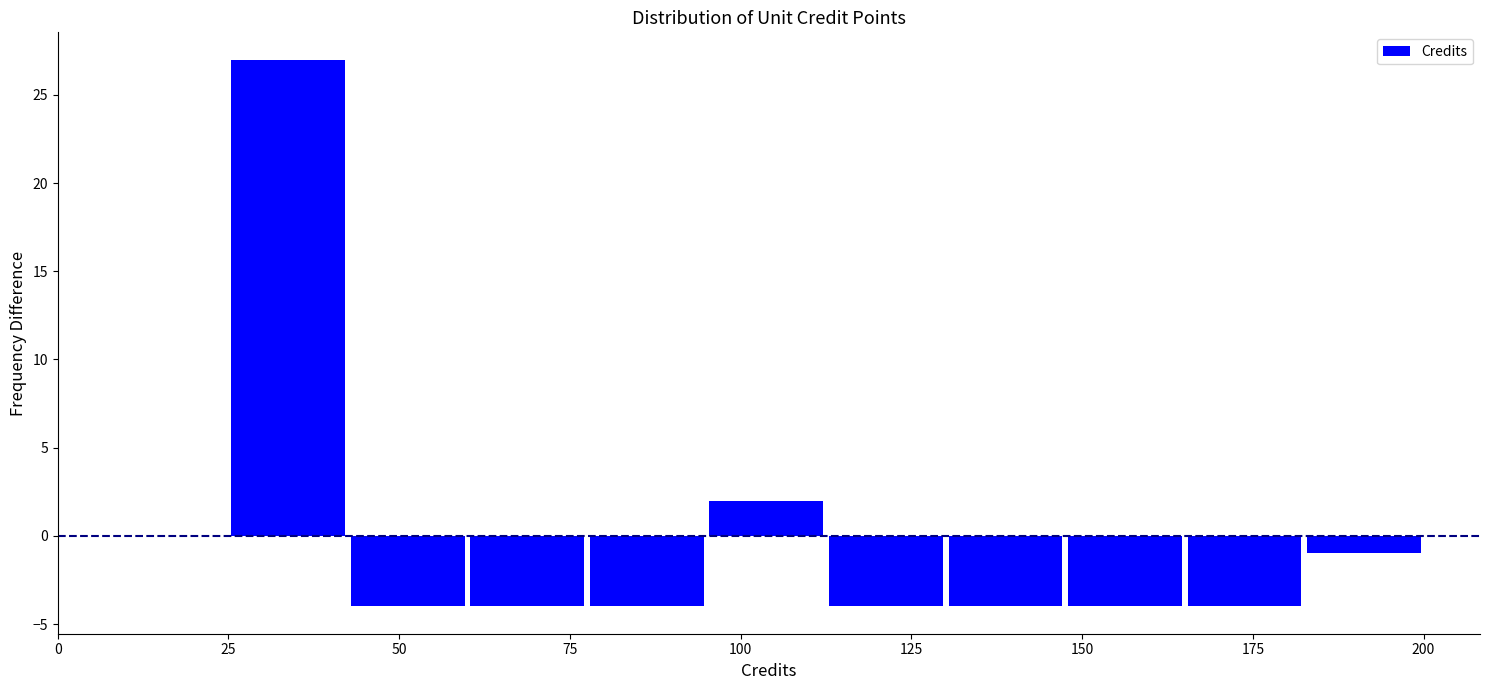

Read against the x-axis, roughly where is the centre of the tallest bar?

35